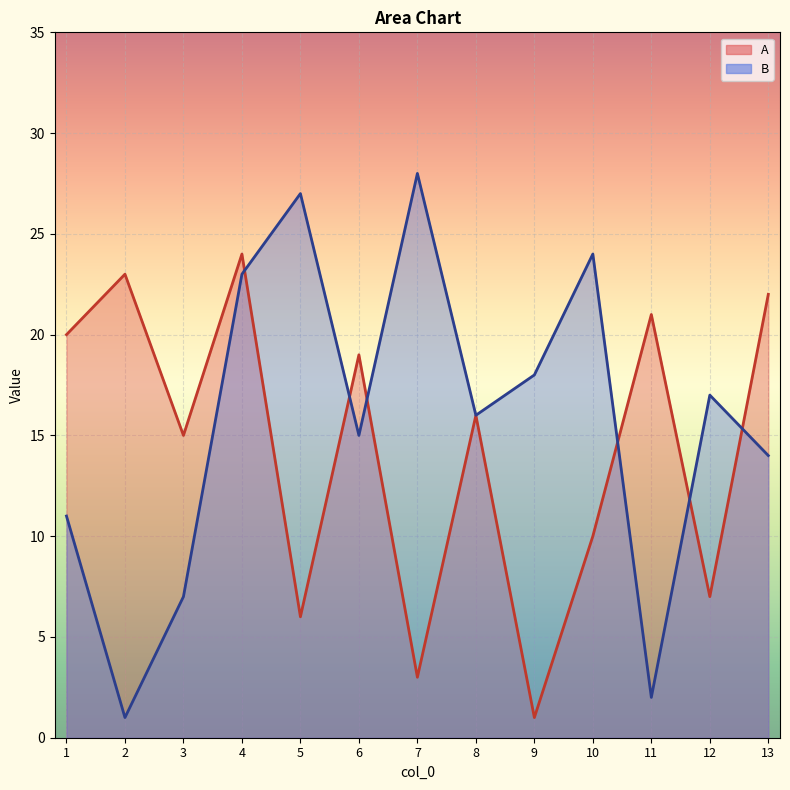

Which label corresponds to the smallest value in the chart?

9